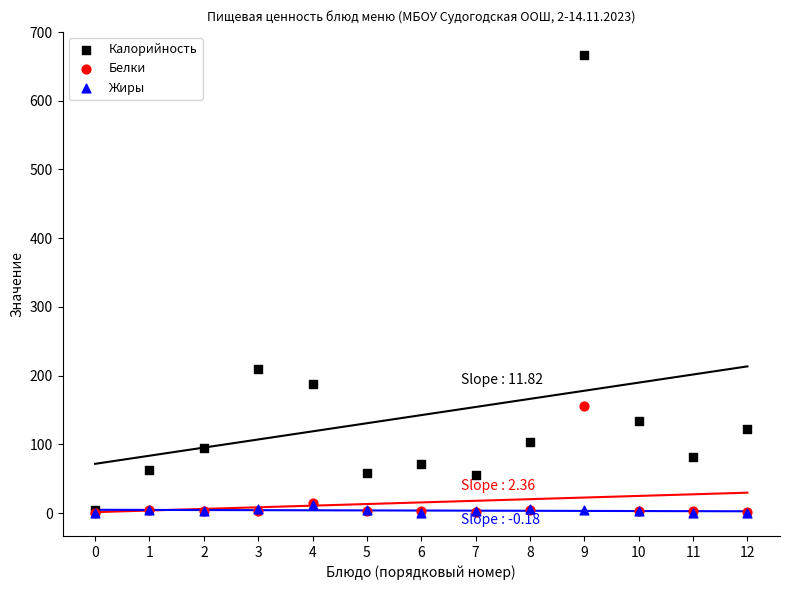

Across all series, what Y value is closest to 333?

210.0